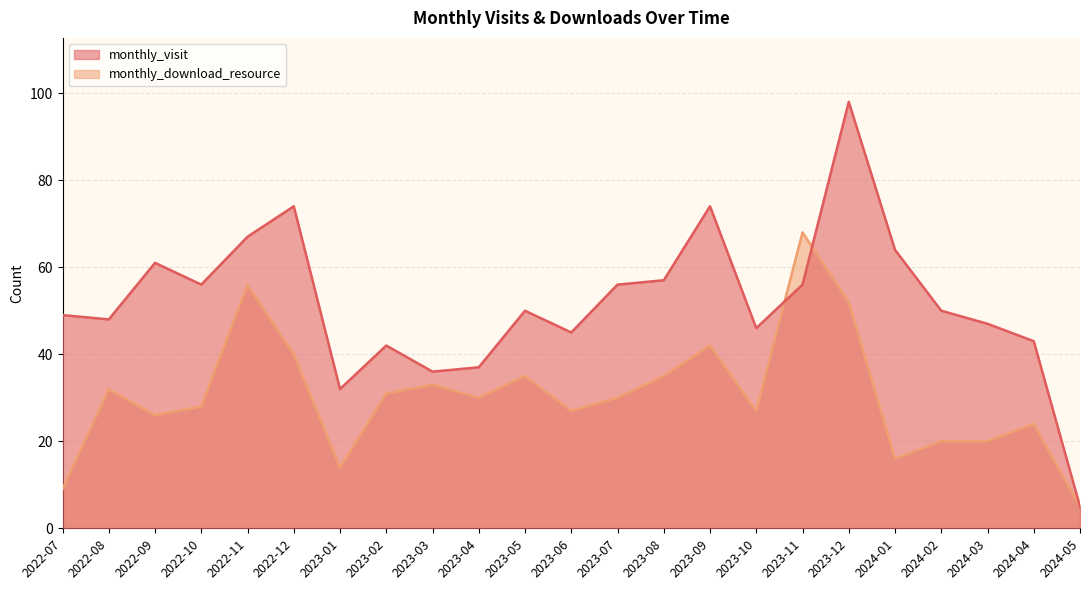

What is the sum of all monthly_visit values?

1193